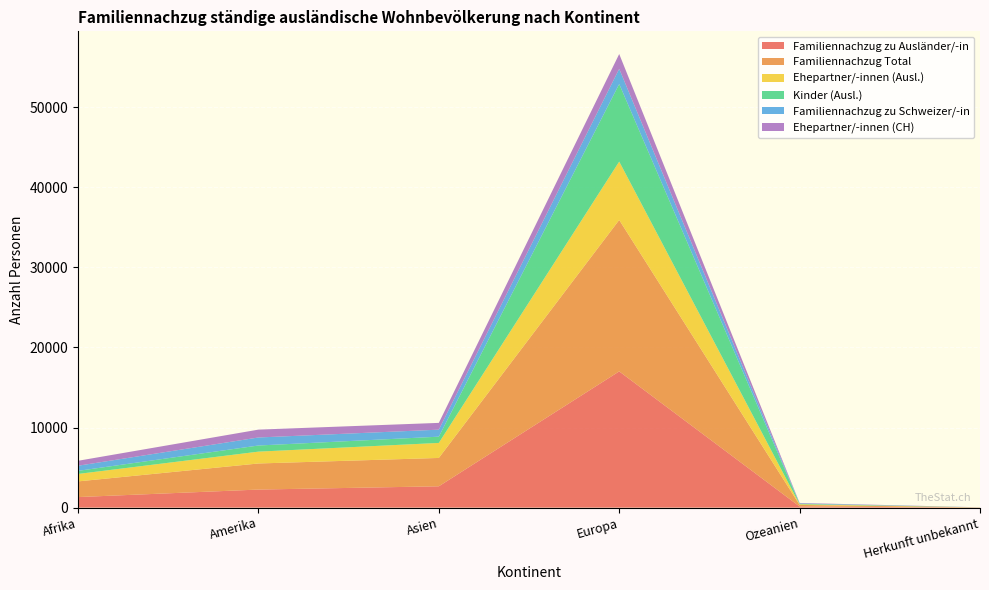

Reading left to right, what are all the values shown in this chart?

Familiennachzug zu Ausländer/-in: Afrika=1318	Amerika=2255	Asien=2664	Europa=17011	Ozeanien=142	Herkunft unbekannt=8
Familiennachzug Total: Afrika=1957	Amerika=3257	Asien=3539	Europa=18906	Ozeanien=195	Herkunft unbekannt=14
Ehepartner/-innen (Ausl.): Afrika=929	Amerika=1478	Asien=1876	Europa=7290	Ozeanien=79	Herkunft unbekannt=7
Kinder (Ausl.): Afrika=387	Amerika=766	Asien=780	Europa=9687	Ozeanien=63	Herkunft unbekannt=1
Familiennachzug zu Schweizer/-in: Afrika=639	Amerika=1002	Asien=875	Europa=1895	Ozeanien=53	Herkunft unbekannt=6
Ehepartner/-innen (CH): Afrika=619	Amerika=981	Asien=847	Europa=1849	Ozeanien=52	Herkunft unbekannt=6